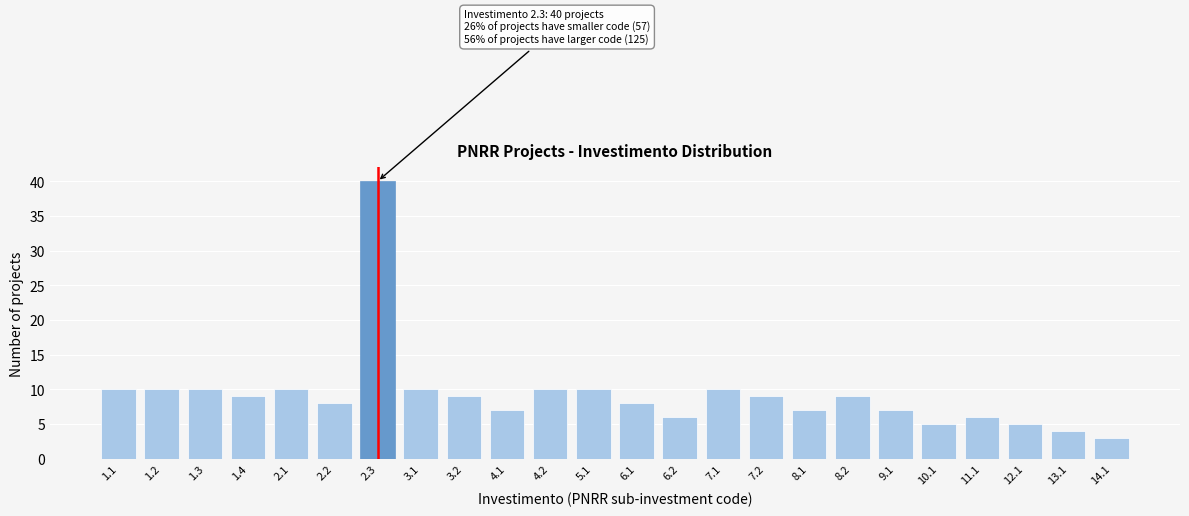

Reading left to right, list all the values displayed in this chart.

10	10	10	9	10	8	40	10	9	7	10	10	8	6	10	9	7	9	7	5	6	5	4	3